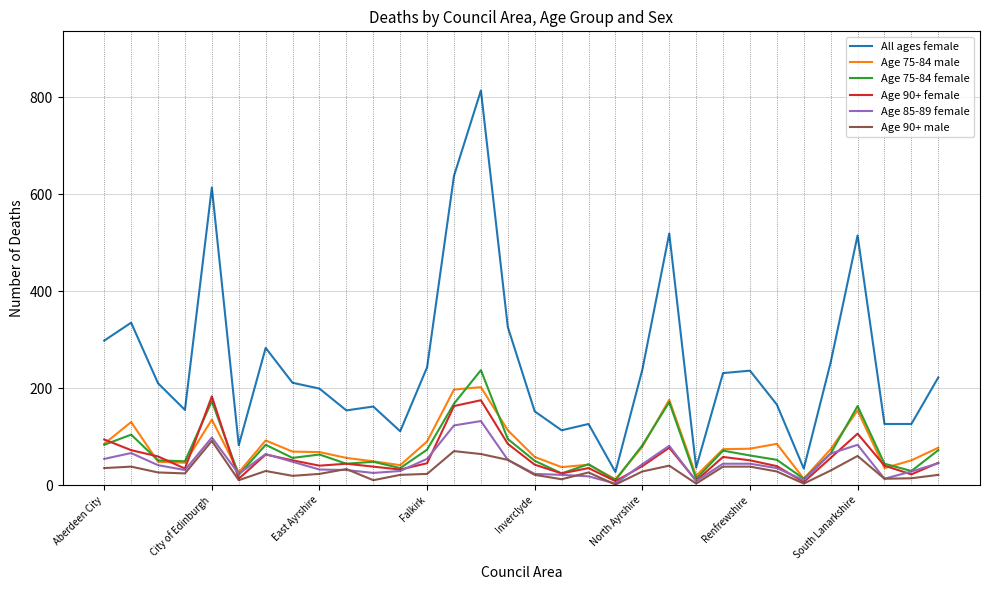

What is the greatest value displayed?

814